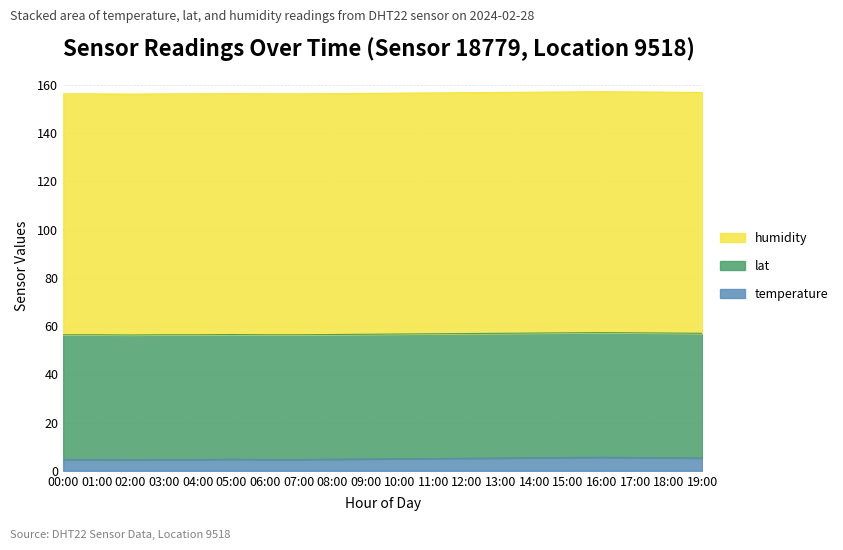

Rank the series by their average value, from highest to lowest.

humidity, lat, temperature